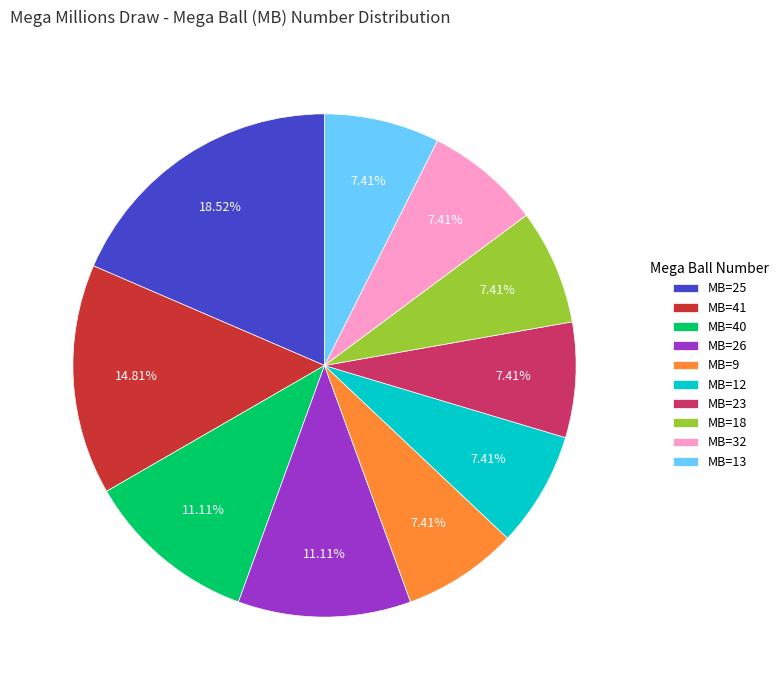

How many slices are in this pie chart?

10